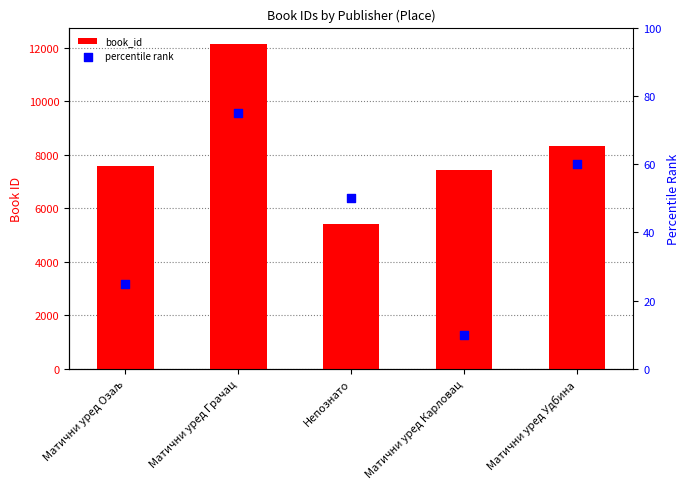

Which series has the largest total across all categories?

book_id